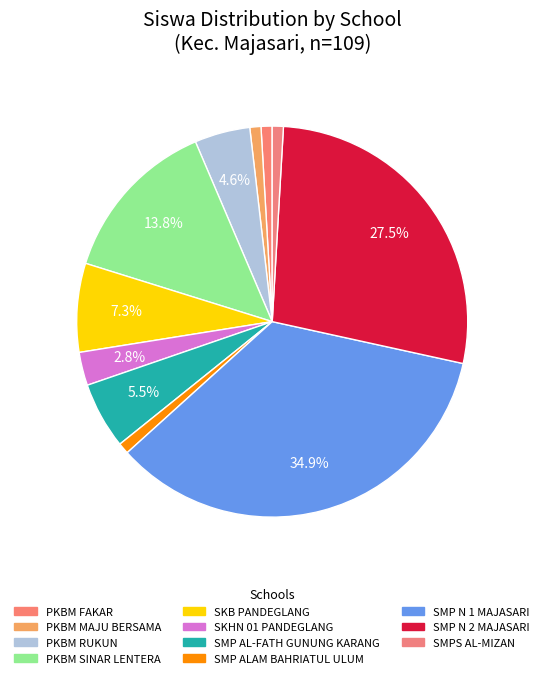

How many slices are in this pie chart?

11